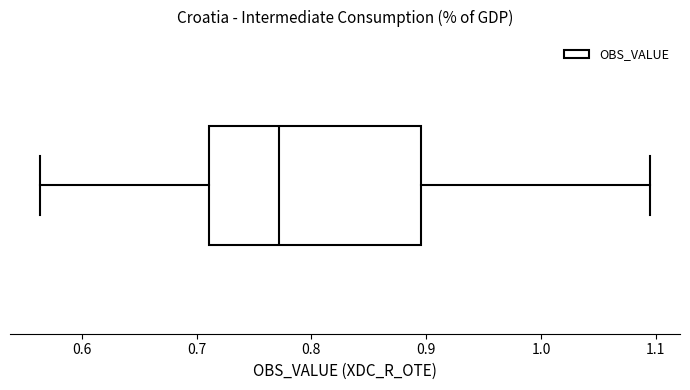

Where does the left whisker of the box end on the x-axis? The values are not printed on the chart, so give them approximately, as read against the axis.

0.56